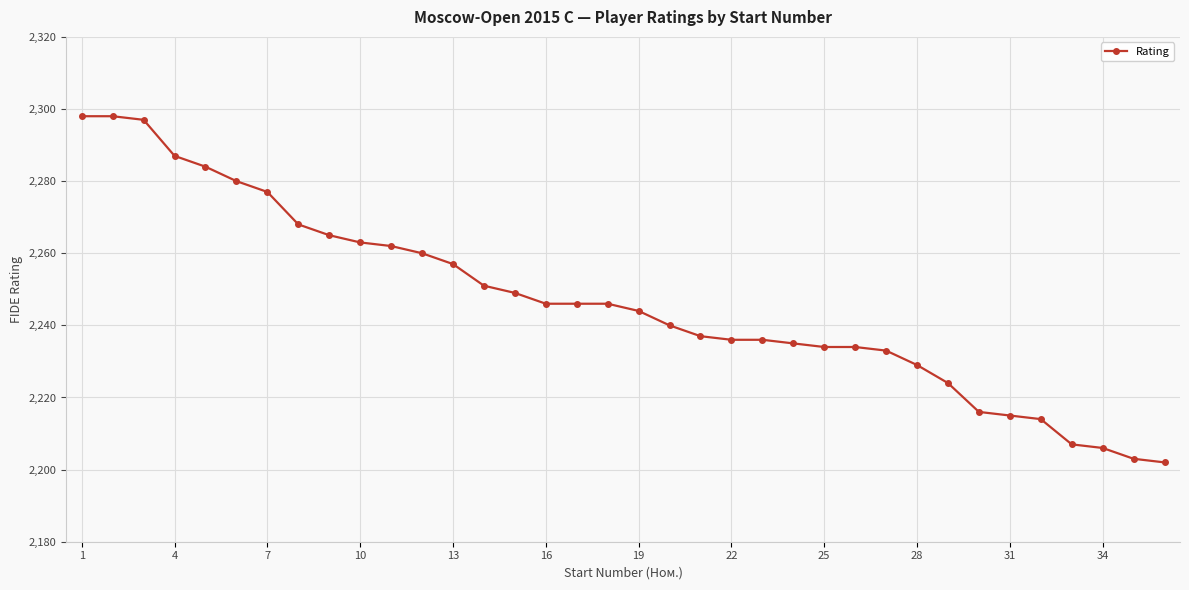

What is the maximum value shown in the chart?

2298